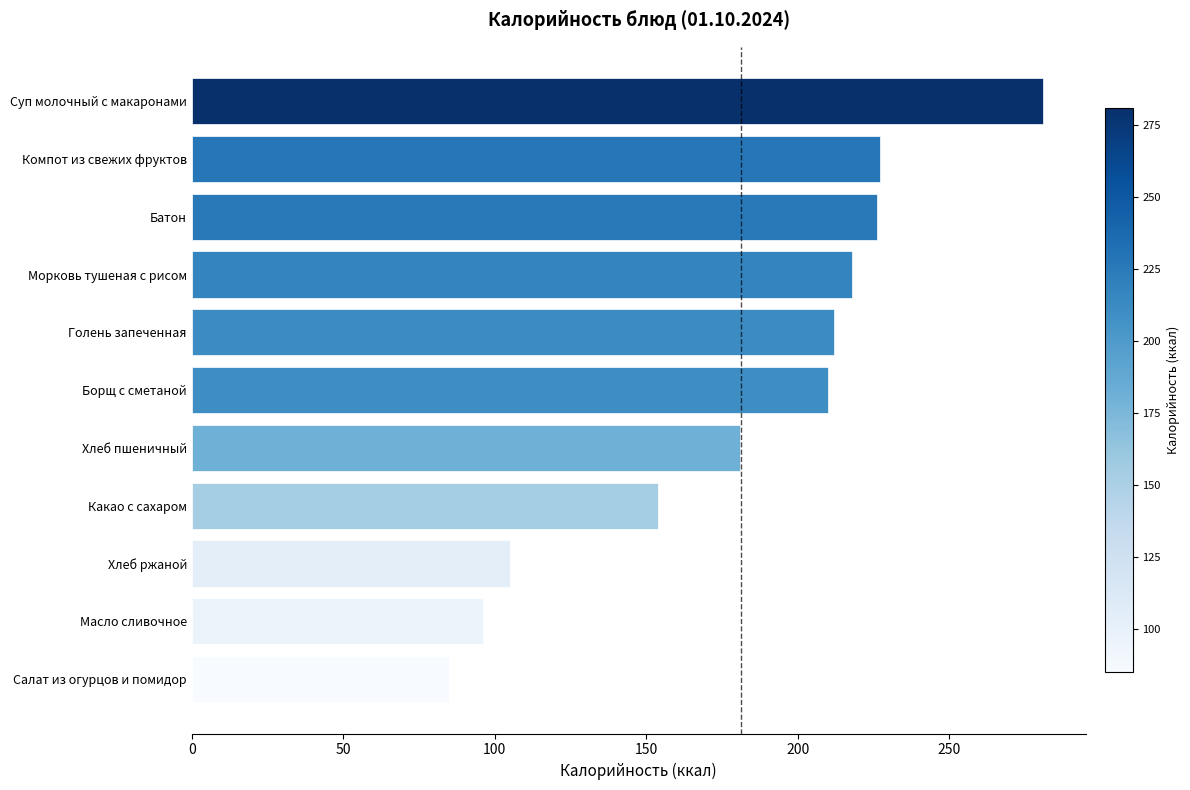

The value at Голень запеченная is 212. True or false?

True